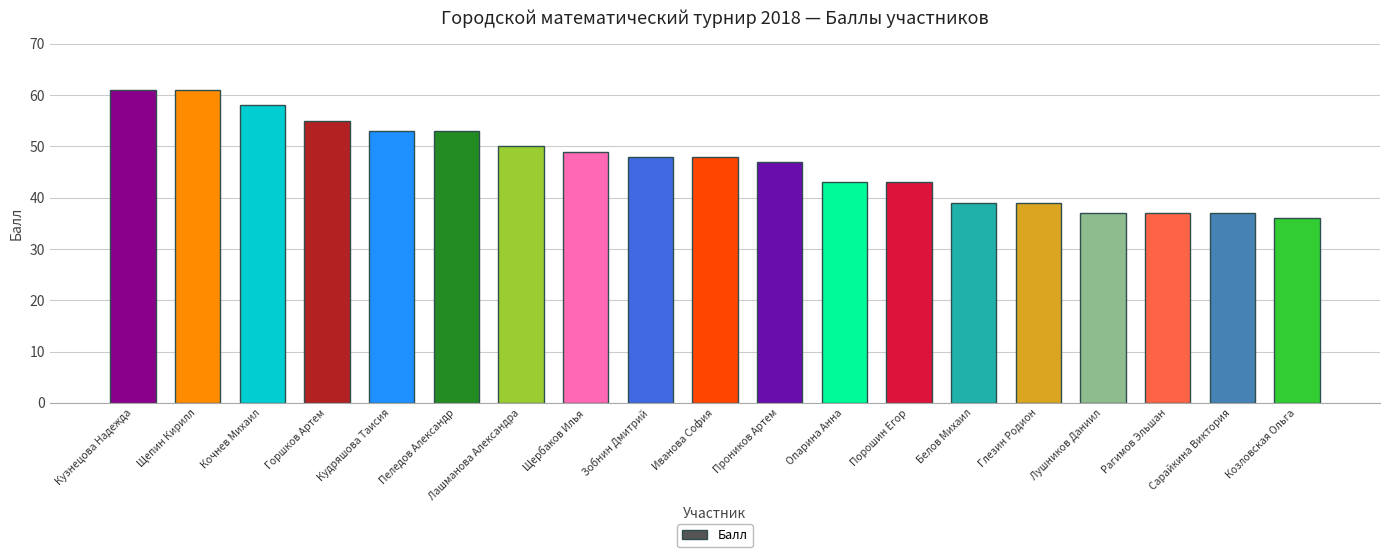

The value at Горшков Артем is 29. True or false?

False